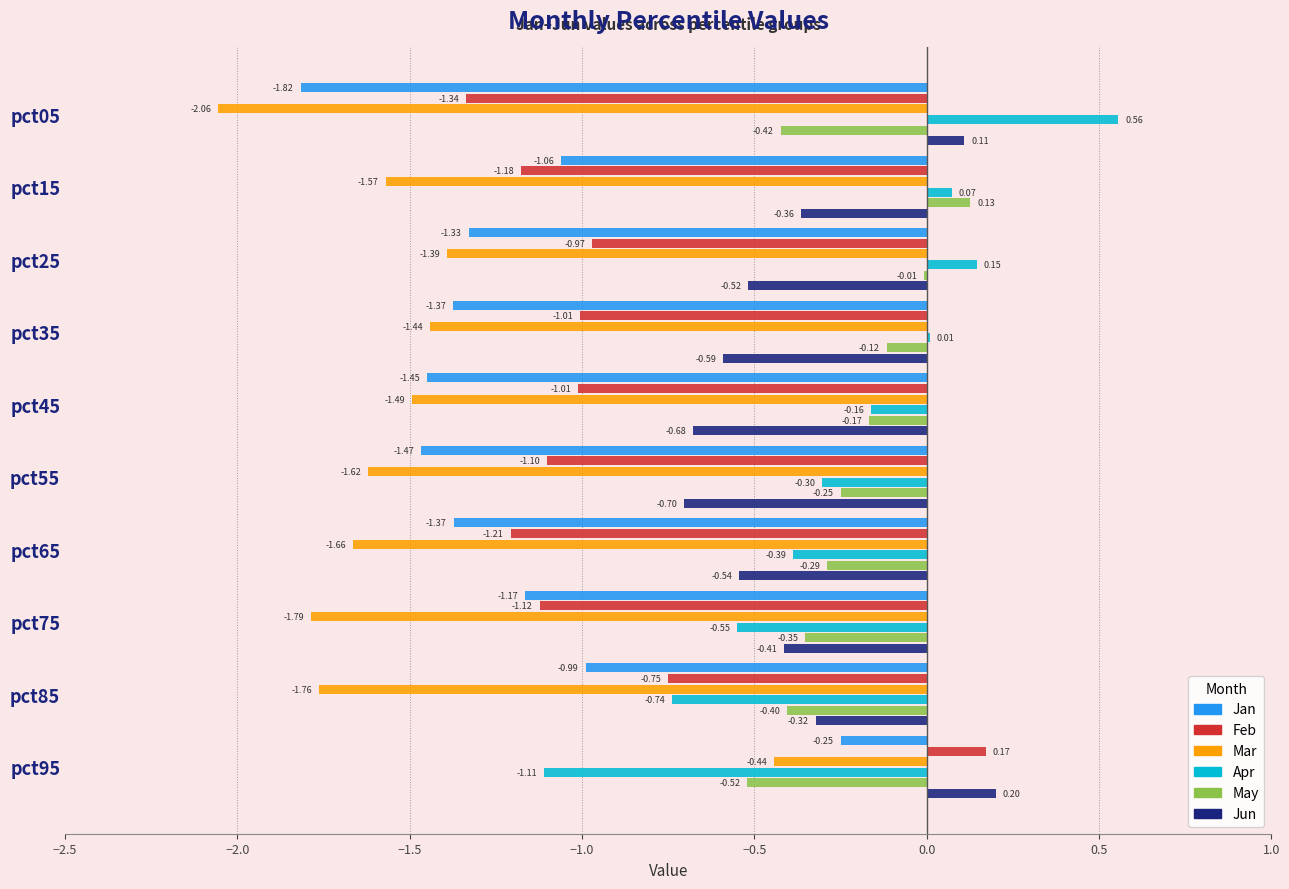

Between pct55 and pct65, which series saw the biggest shift?

Jun